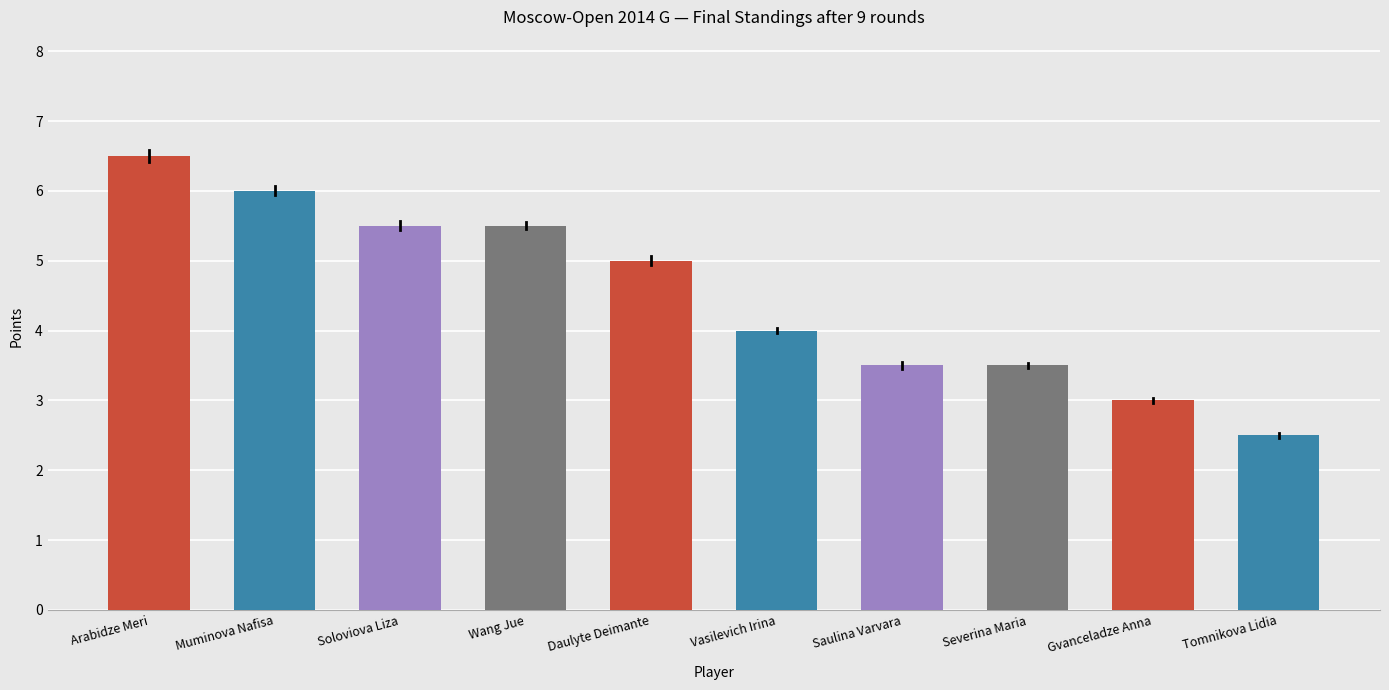

What is the label of the 8th bar from the right?

Soloviova Liza